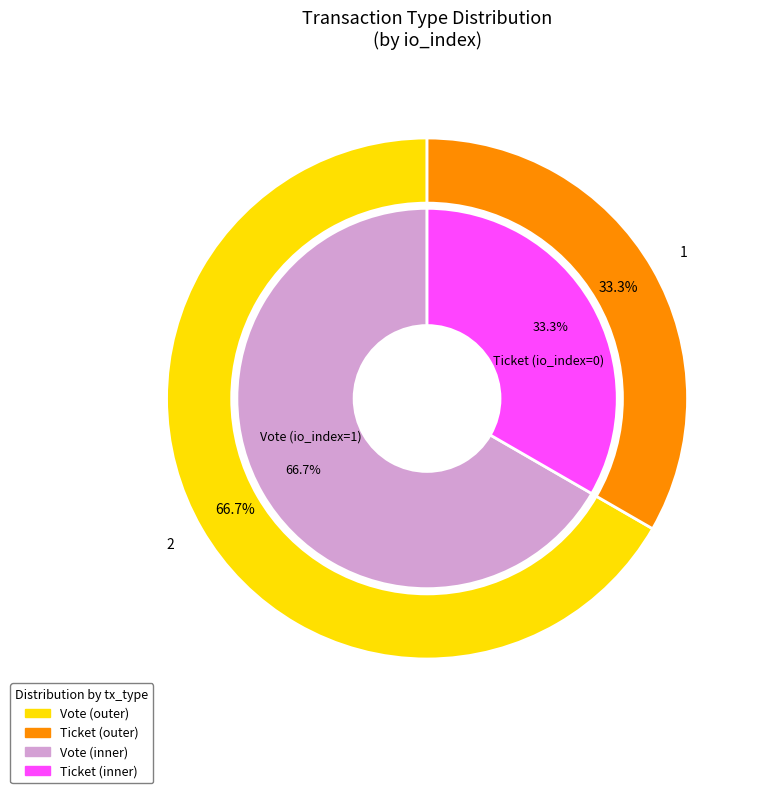

How many slices are in this pie chart?

2